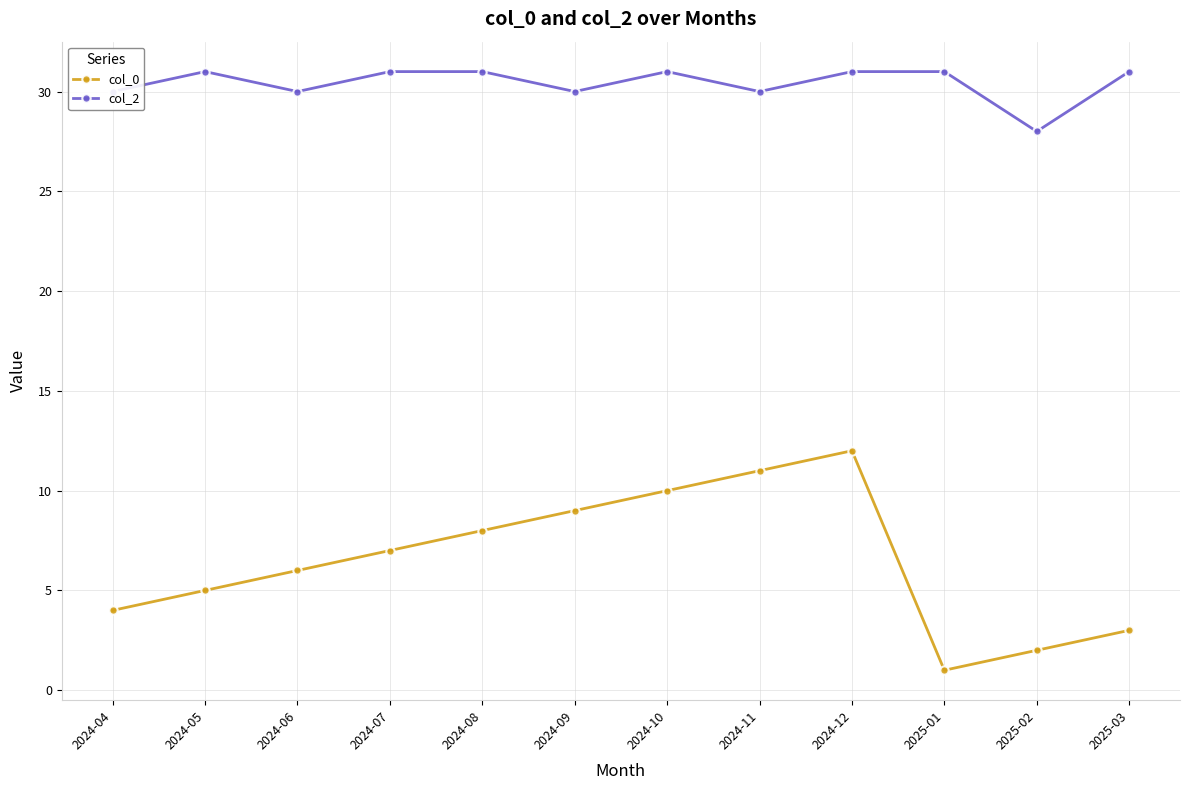

What is the value of the col_0 point at the 6th from the left?

9